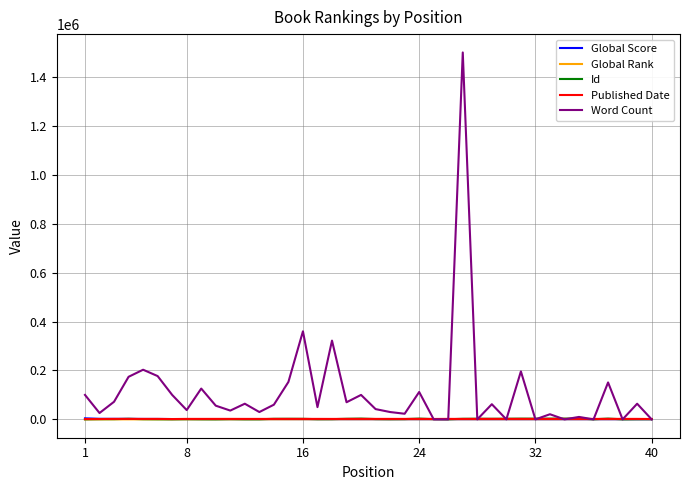

Which series has the widest spread of values?

Word Count